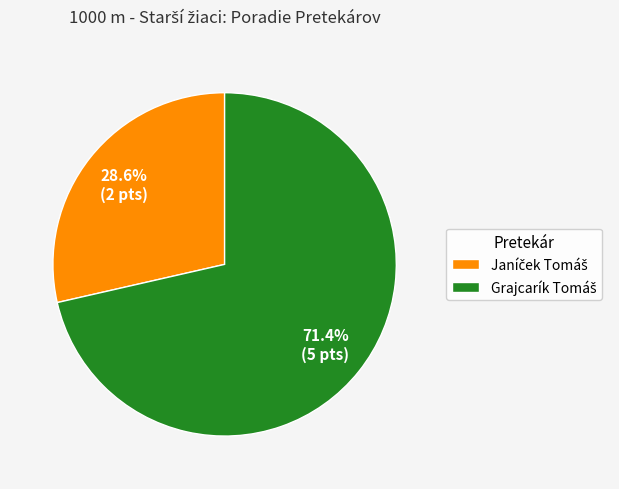

Count the number of slices in the pie.

2